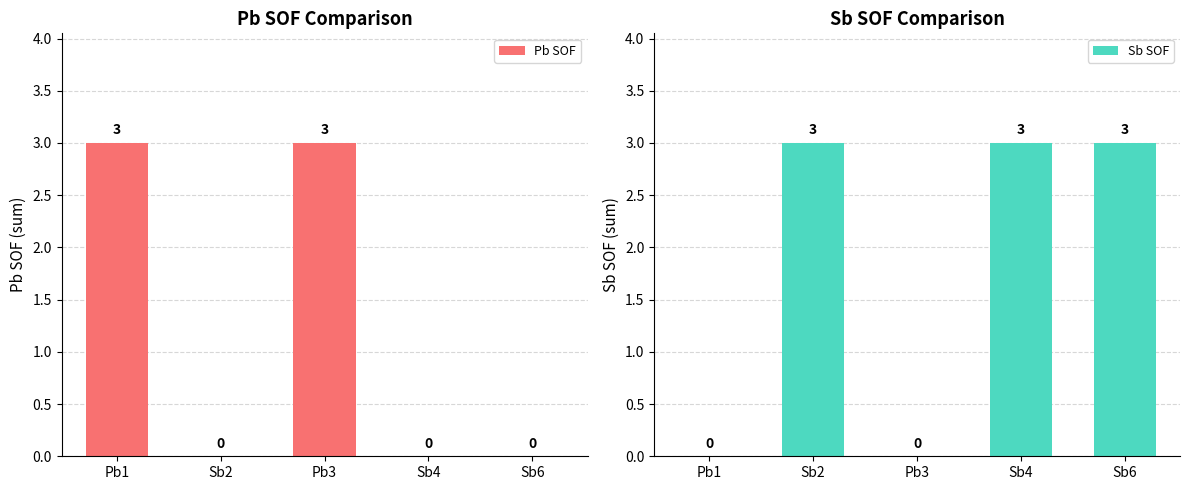

How many bars are there in total?

10